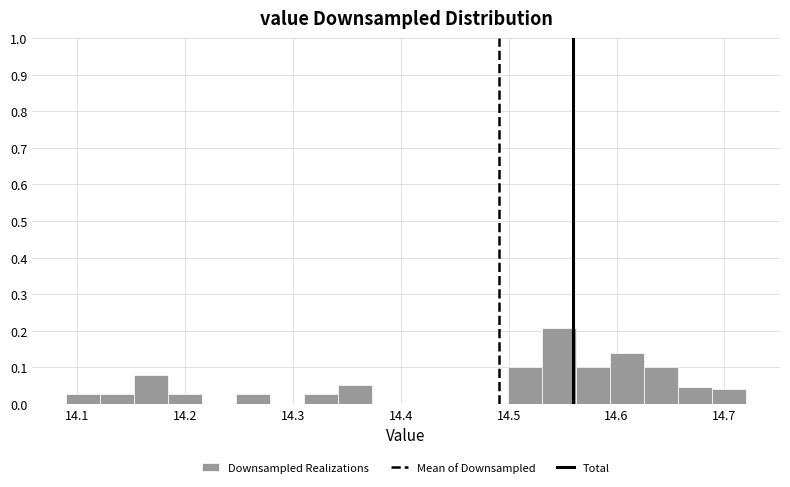

Around what value on the x-axis is the tallest bar? Give the approximate position of its centre, as read against the axis.

14.55